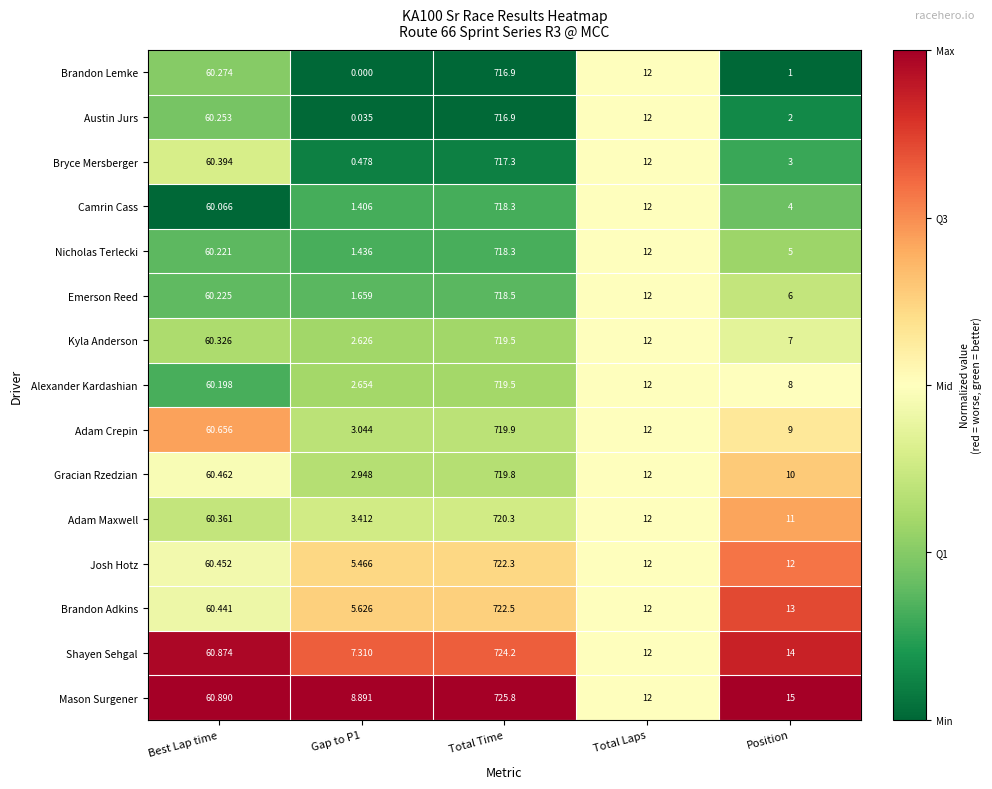

At which category is the sum across all series the highest?

Total Time